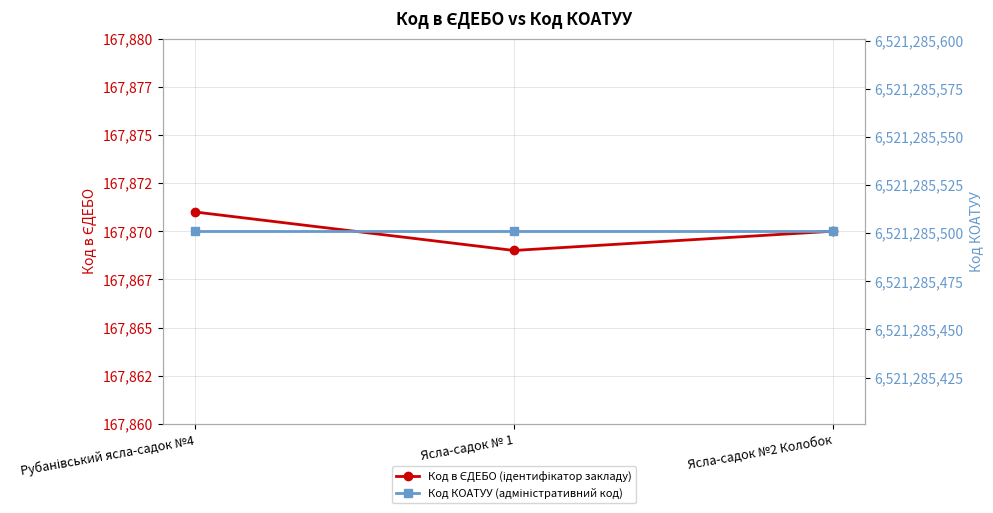

The value of Код в ЄДЕБО (ідентифікатор закладу) at Ясла-садок № 1 is 167869. True or false?

True